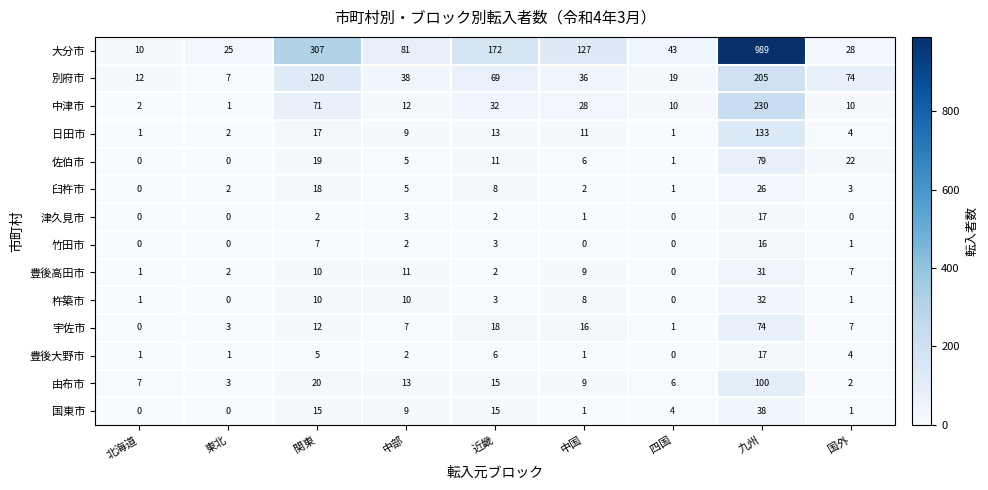

How many distinct data groups are displayed?

14